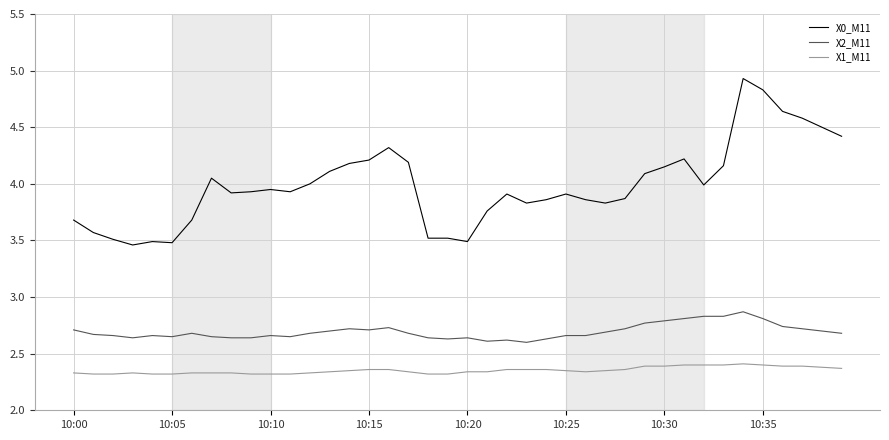

True or false: X0_M11 and X2_M11 cross at least once.

False